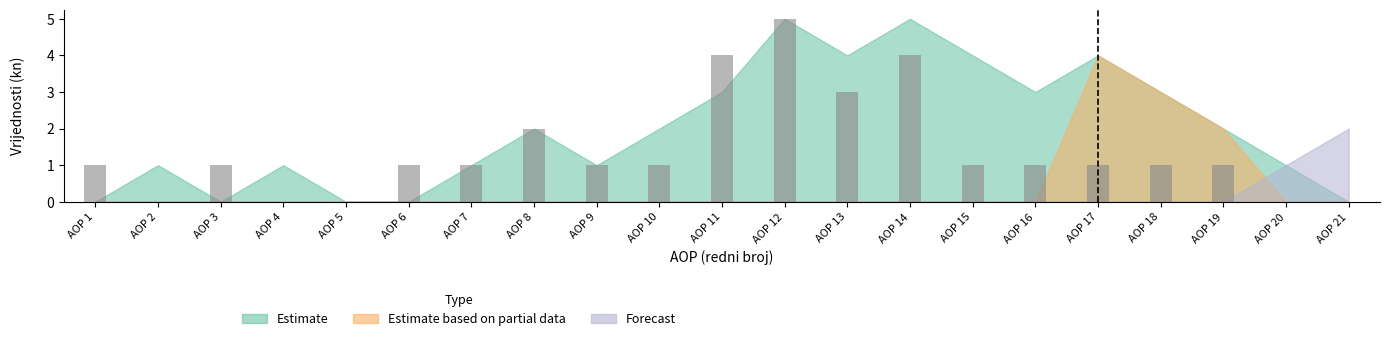

Reading right to left, what are all the values shown in this chart?

AOP 21=0	AOP 20=0	AOP 19=1	AOP 18=1	AOP 17=1	AOP 16=1	AOP 15=1	AOP 14=4	AOP 13=3	AOP 12=5	AOP 11=4	AOP 10=1	AOP 9=1	AOP 8=2	AOP 7=1	AOP 6=1	AOP 5=0	AOP 4=0	AOP 3=1	AOP 2=0	AOP 1=1